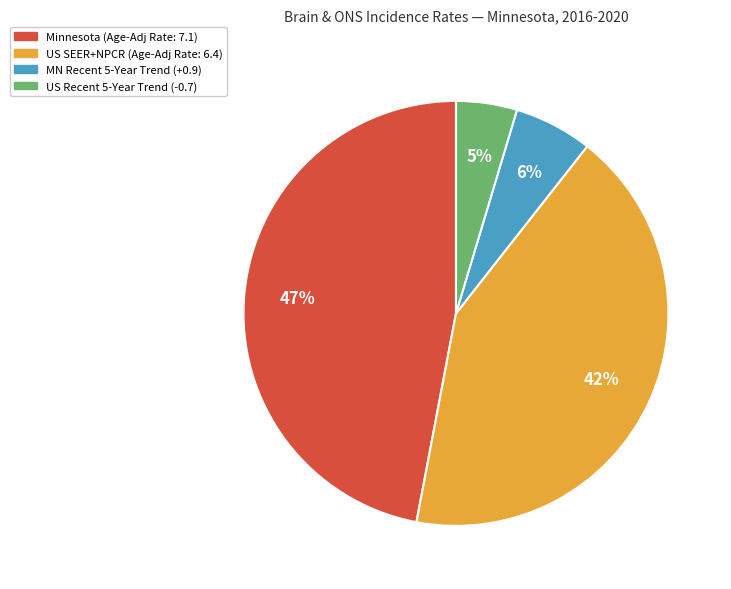

To the nearest percent, what is the average slice percentage?

25%